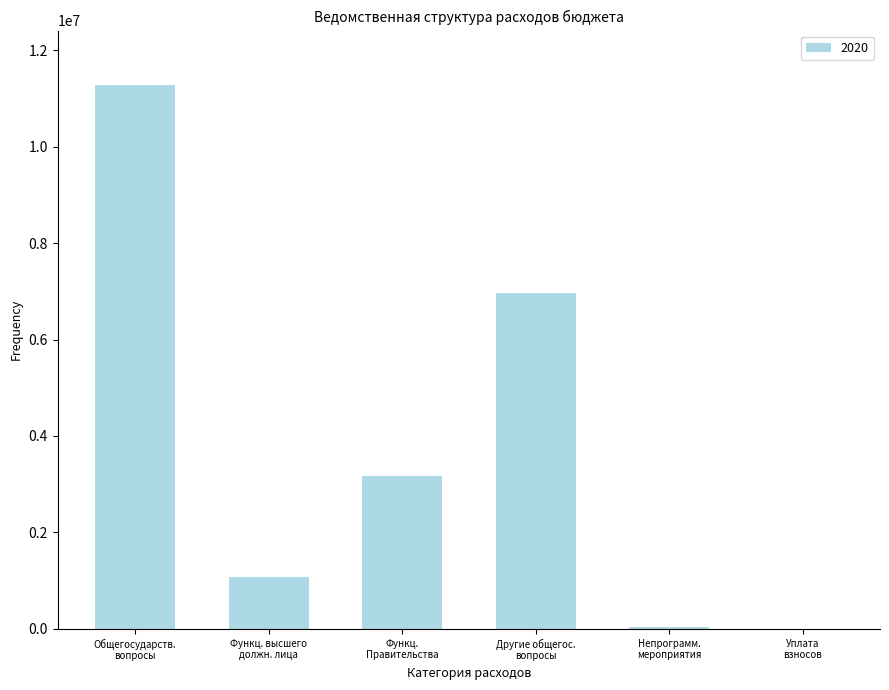

What is the maximum value shown in the chart?

11278792